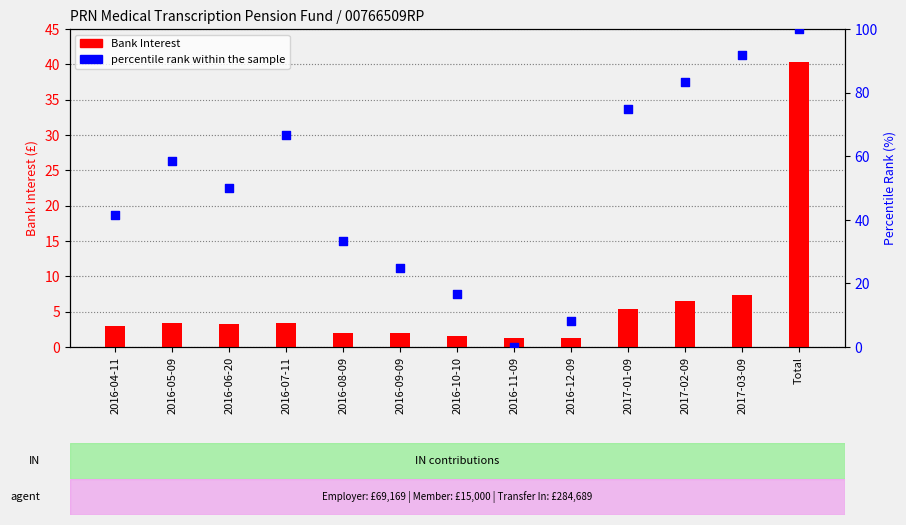

Which series has the largest total across all categories?

percentile rank within the sample